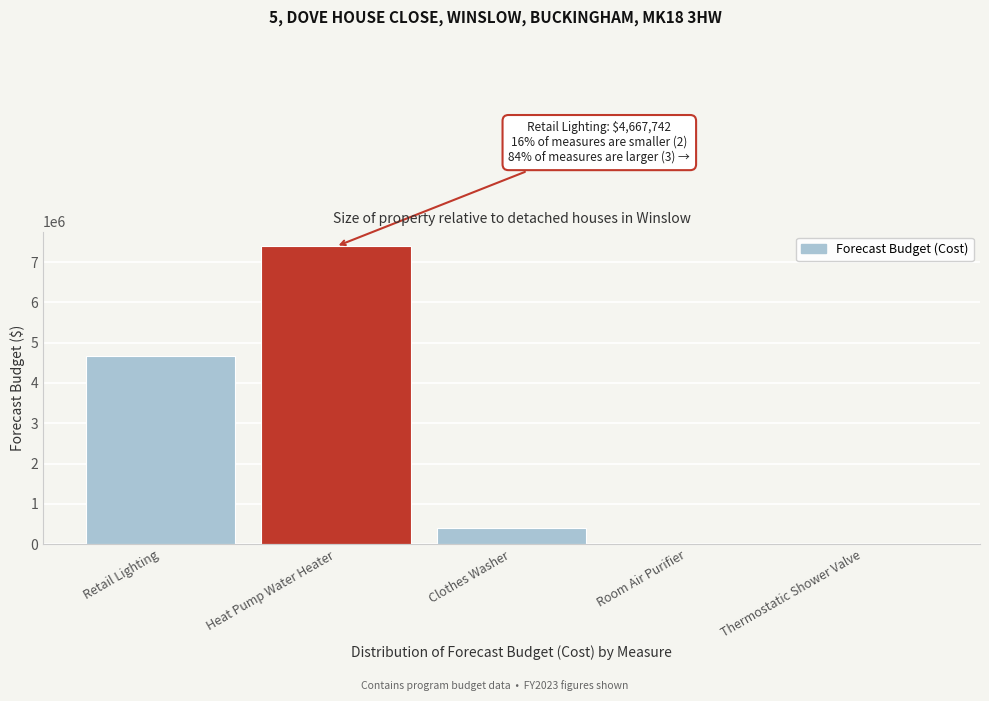

At which label is the value closest to 3693165?

Retail Lighting